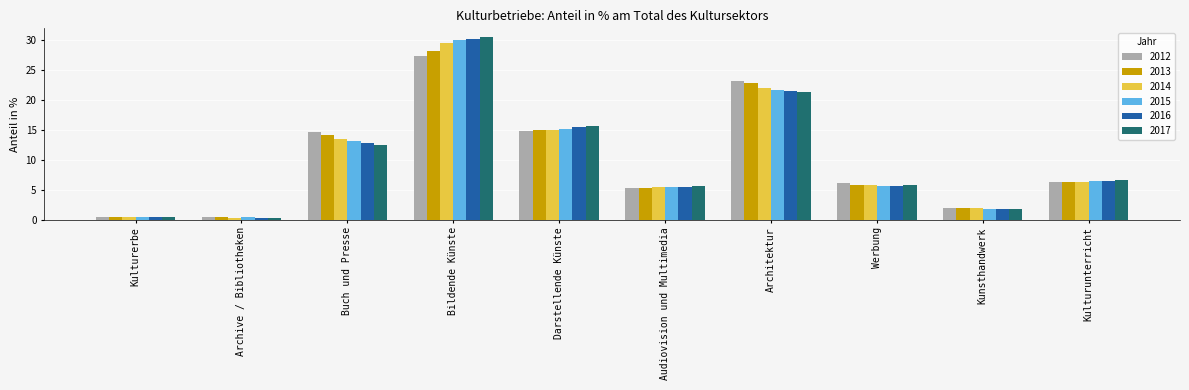

Is the value of 2013 at Kulturerbe greater than the value of 2012 at Kunsthandwerk?

No